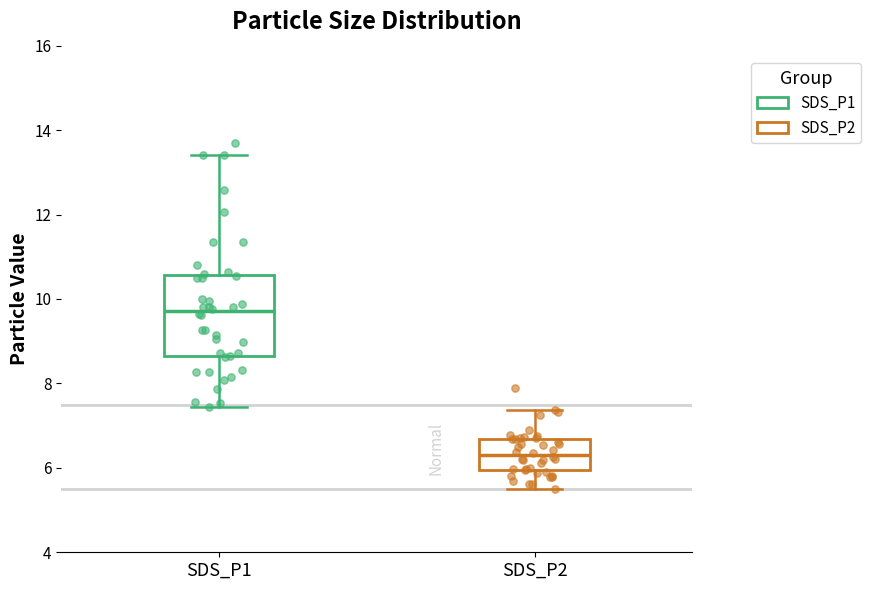

Where does the lower whisker of the box for SDS_P2 end on the y-axis? The values are not printed on the chart, so give them approximately, as read against the axis.

5.6